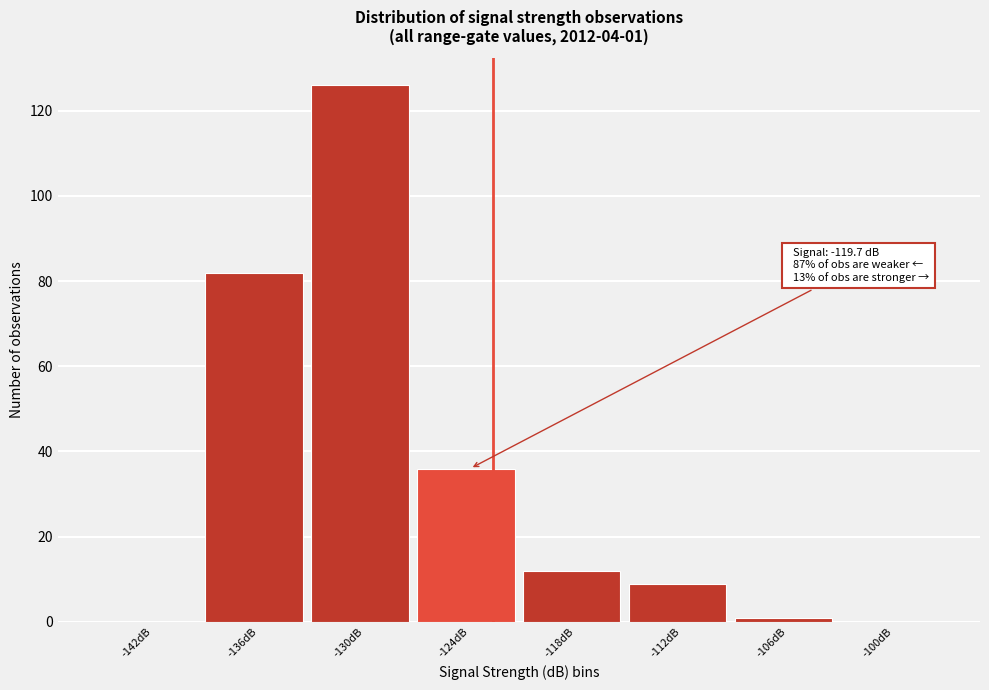

Reading left to right, transcribe all the data shown in this chart.

-142dB=0	-136dB=82	-130dB=126	-124dB=36	-118dB=12	-112dB=9	-106dB=1	-100dB=0